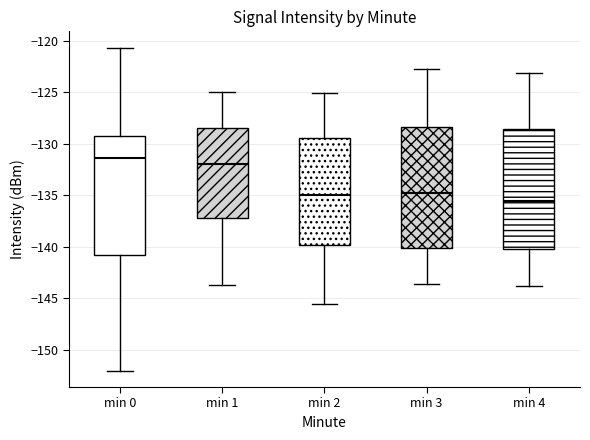

Reading left to right, transcribe this box plot: for each box, give where its median line is, the range the box spans, and where its two whiskers end, as read against the y-axis. The values are not printed on the chart, so give them approximately, as read against the axis.

min 0: median -131.5, box -141.0 to -129.5, whiskers -152.0 to -120.5
min 1: median -132.0, box -137.0 to -128.5, whiskers -143.5 to -125.0
min 2: median -135.0, box -140.0 to -129.5, whiskers -145.5 to -125.0
min 3: median -135.0, box -140.0 to -128.5, whiskers -143.5 to -123.0
min 4: median -135.5, box -140.0 to -128.5, whiskers -144.0 to -123.0